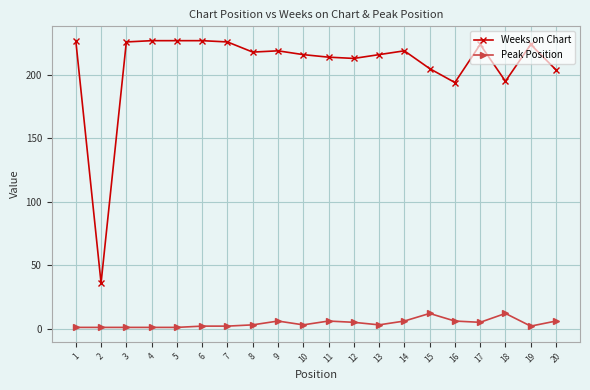

What is the maximum value for Weeks on Chart?

227